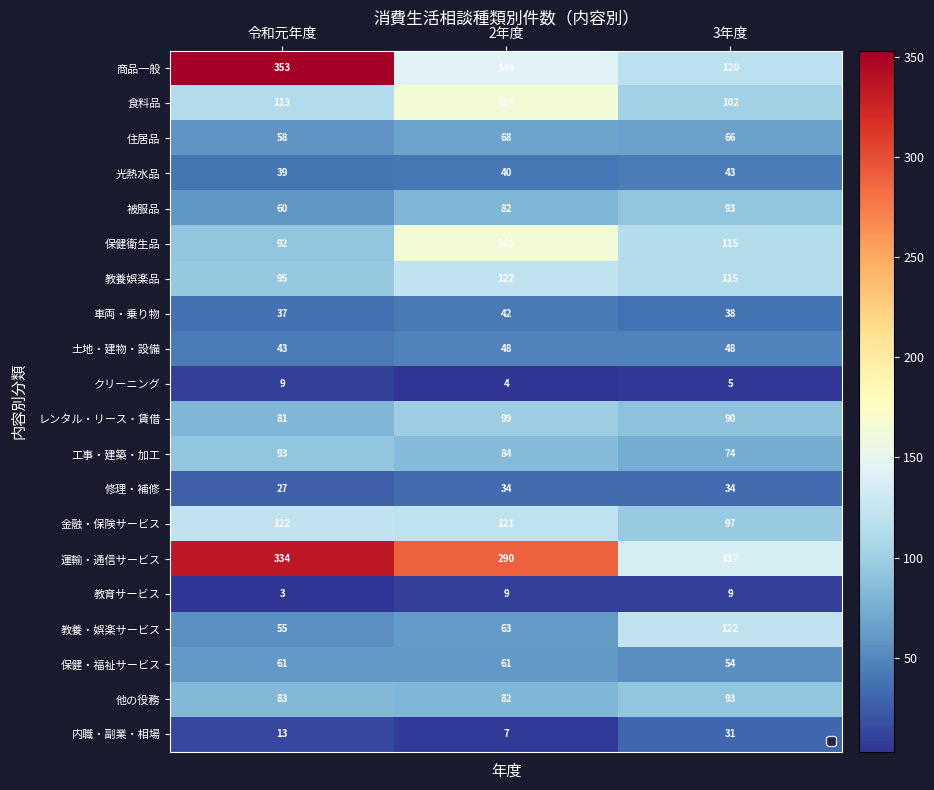

Which category has the highest value across all series?

令和元年度